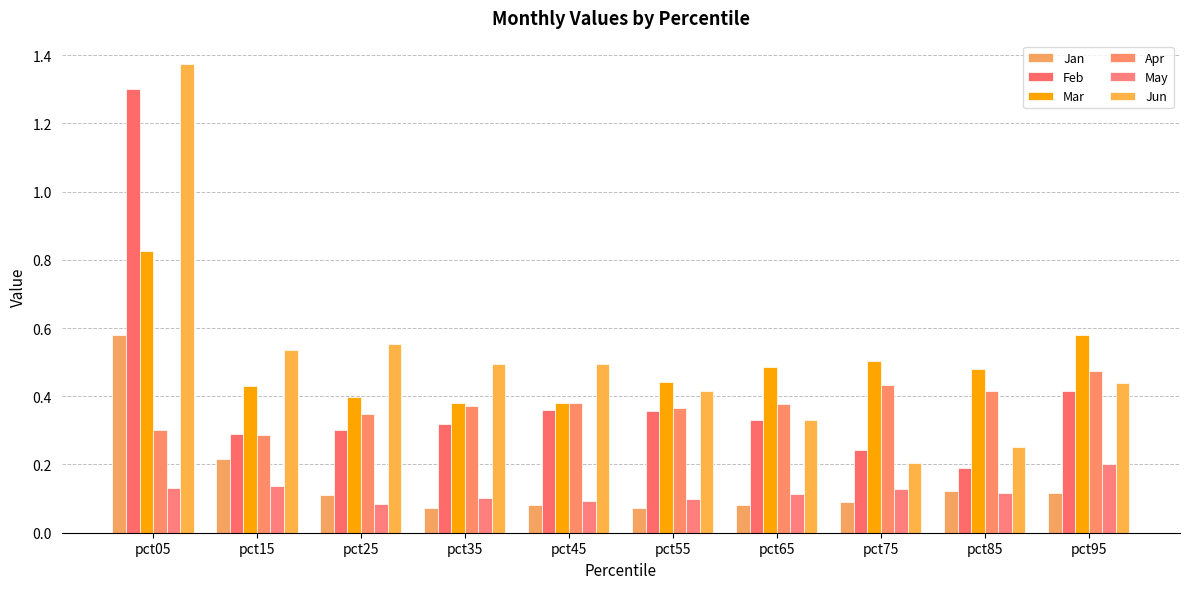

How many groups of bars are there?

10